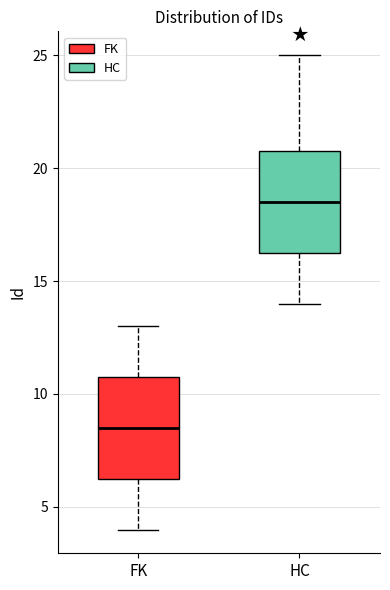

Where does the upper whisker of the box for HC end on the y-axis? The values are not printed on the chart, so give them approximately, as read against the axis.

25.0